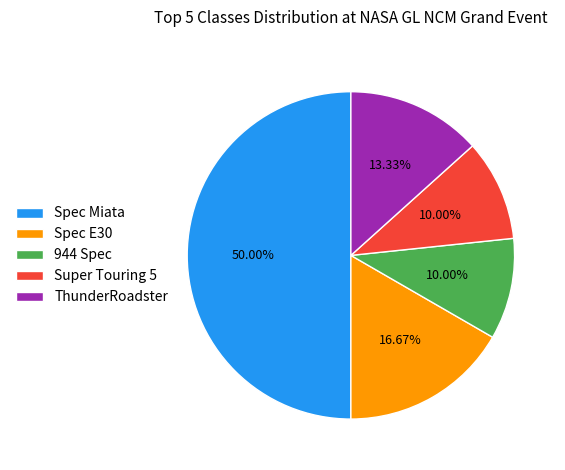

Does Spec E30 account for over 50% of the chart?

No